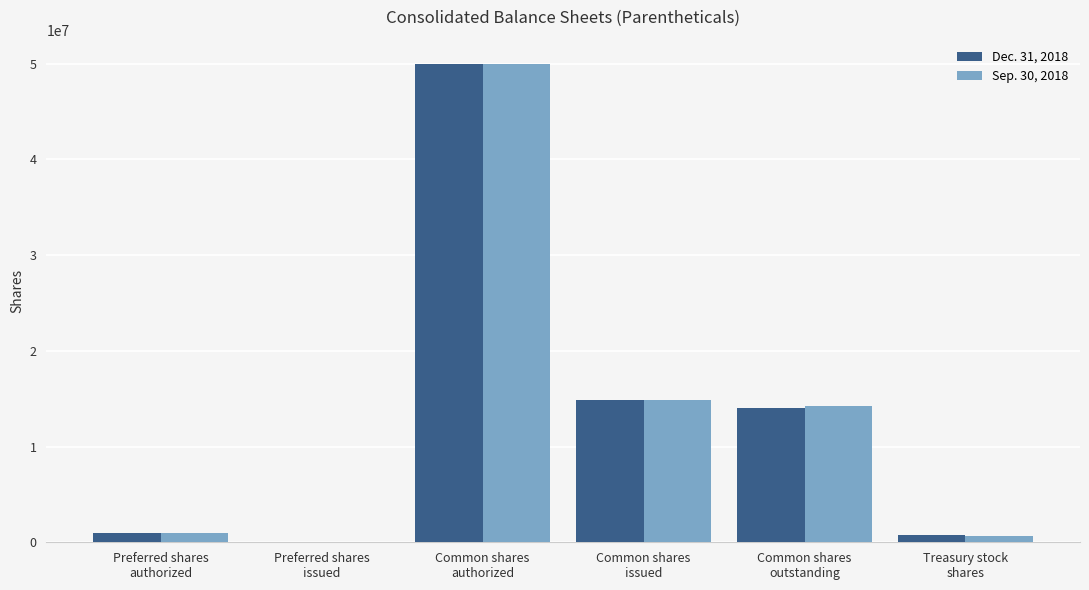

How many series are shown in this chart?

2